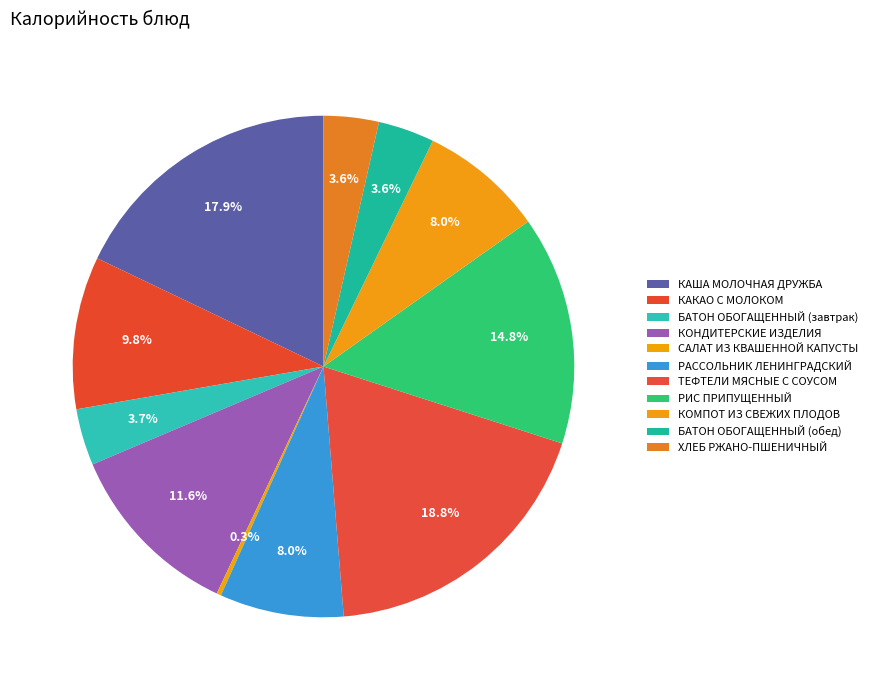

Is it true that КАКАО С МОЛОКОМ is 10% of the pie?

True